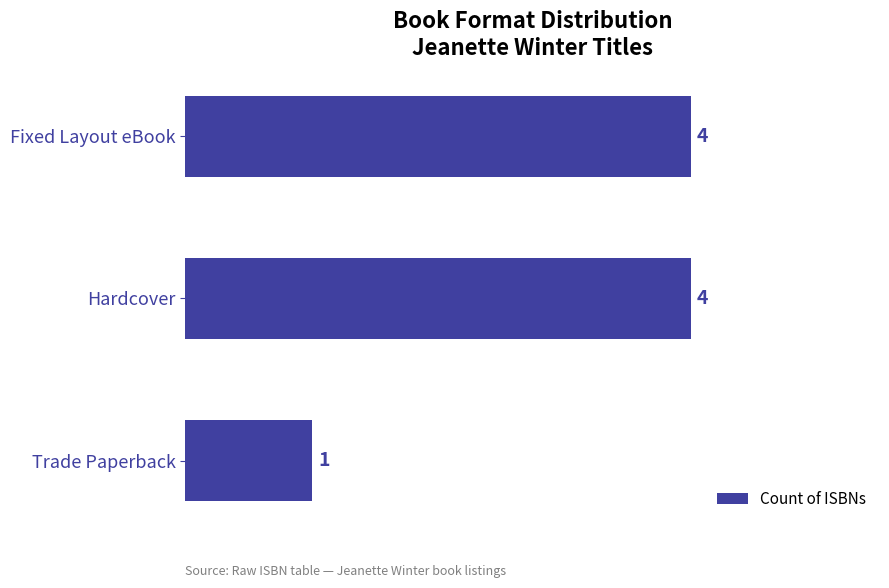

How many values are between 1 and 4?

3